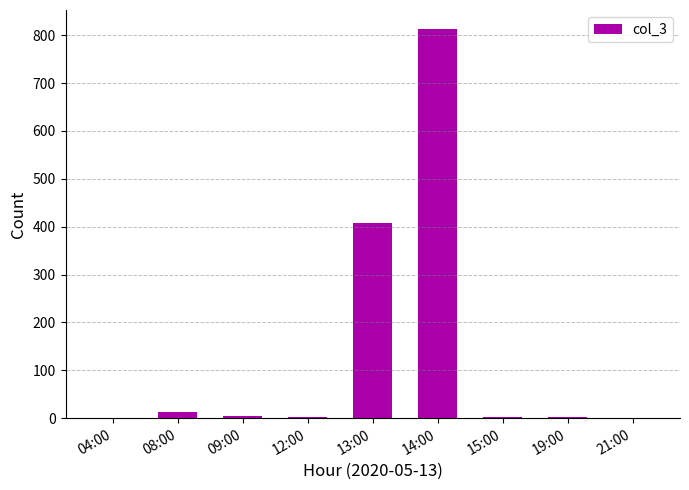

Which label corresponds to the largest value in the chart?

14:00